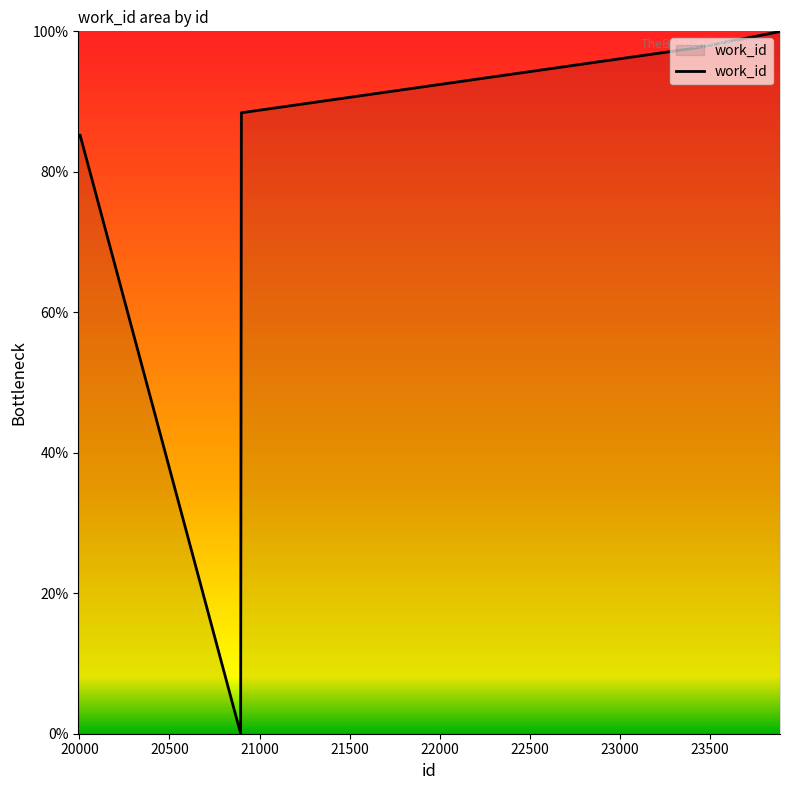

What is the maximum value shown in the chart?

100.0